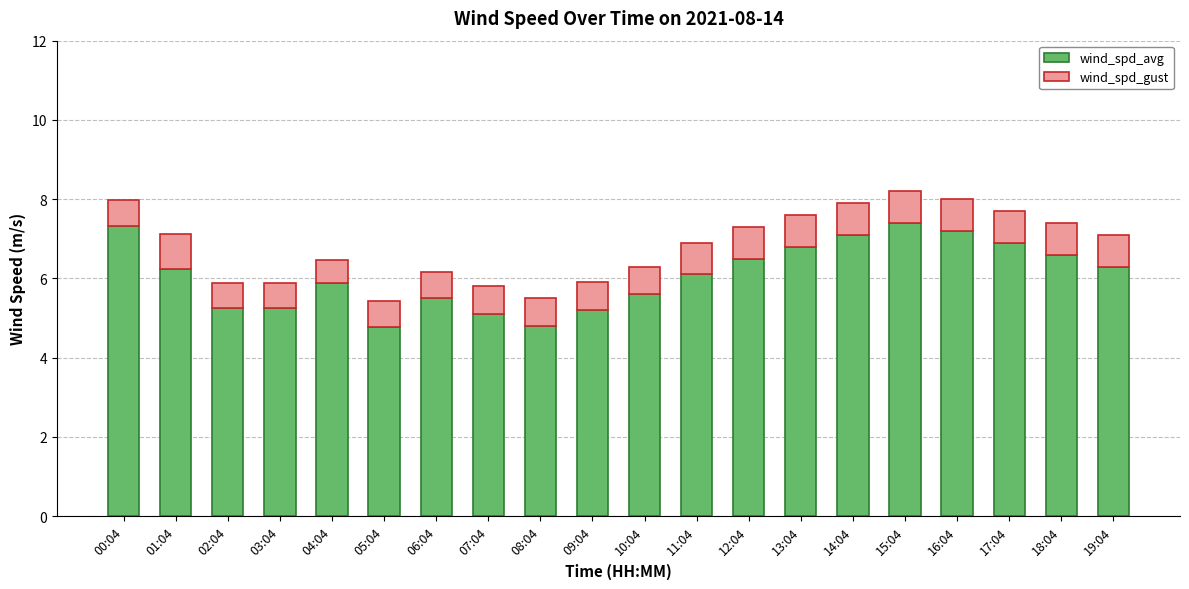

What is the value of the wind_spd_avg bar at the 1st from the left?

7.3